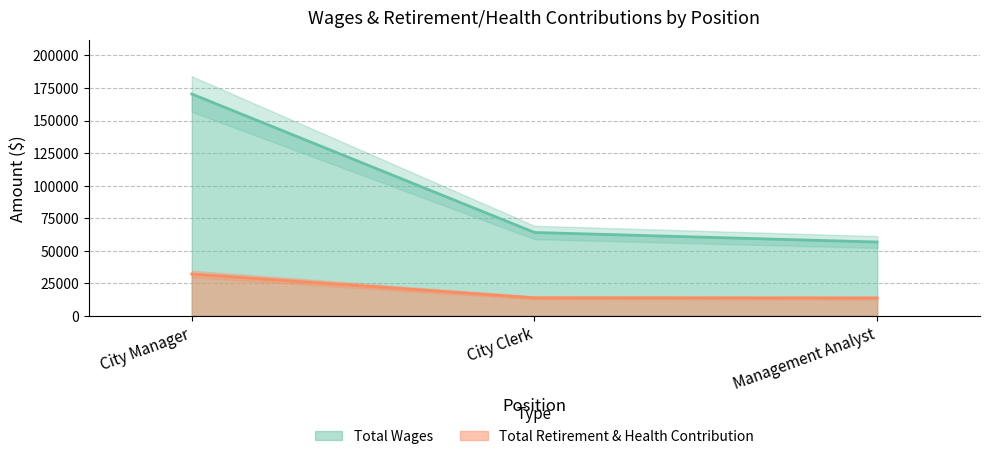

What is the value of the Total Wages point at the 3rd from the left?

56709